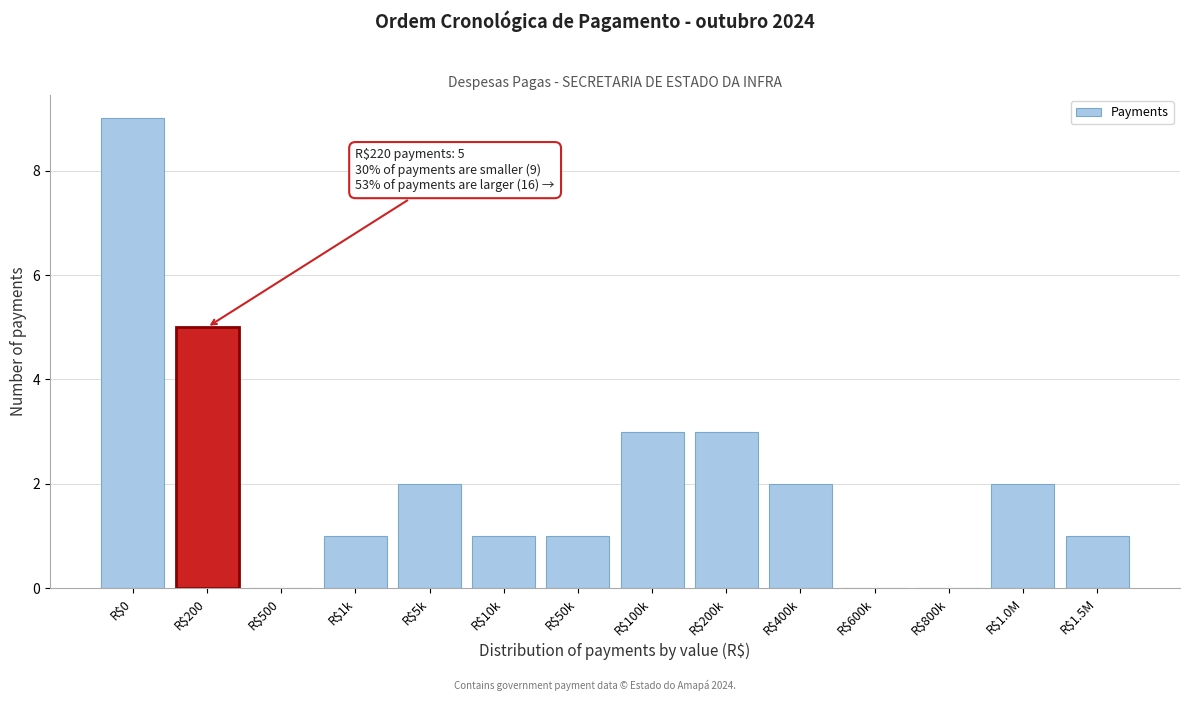

The chart shows a value of 3 at R$5k. True or false?

False